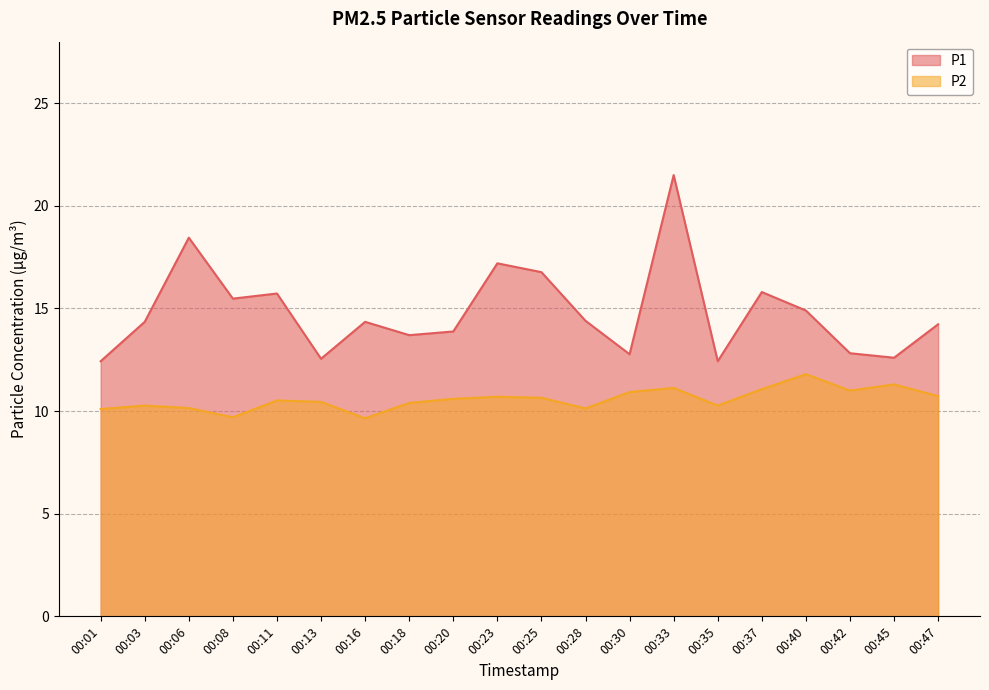

True or false: P2 and P1 intersect in this chart.

False